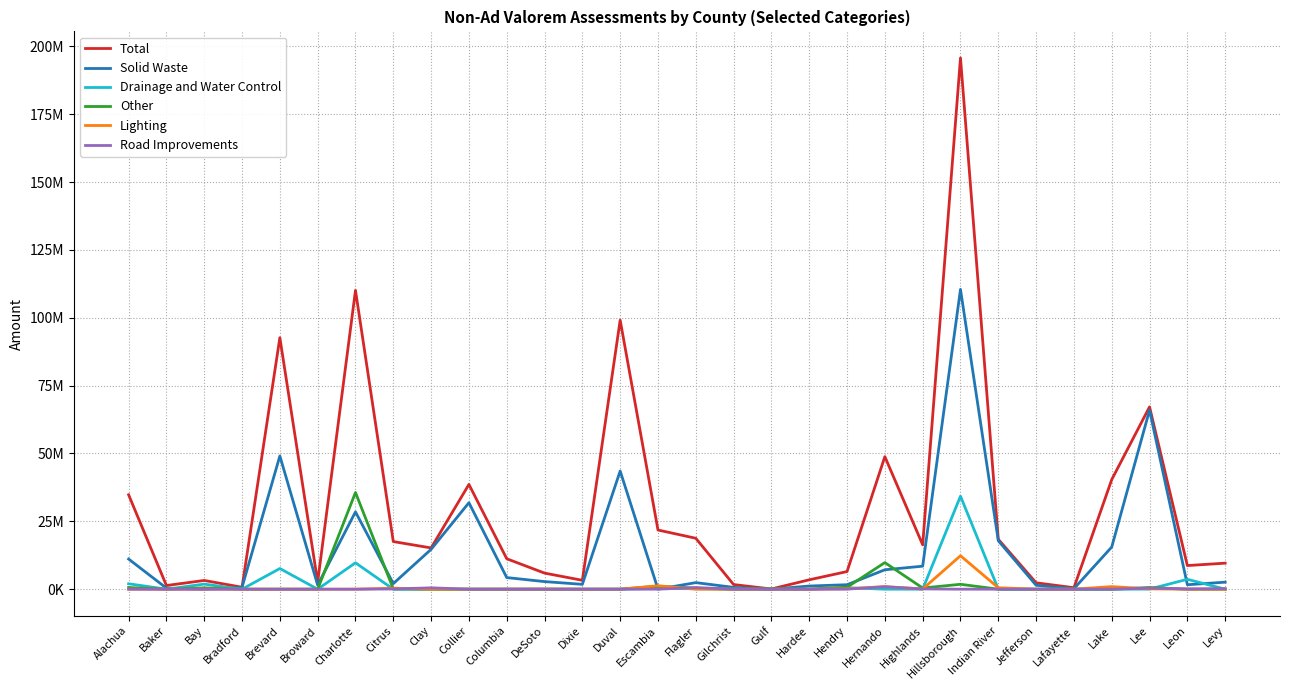

Which category has the lowest value in the Other series?

Baker